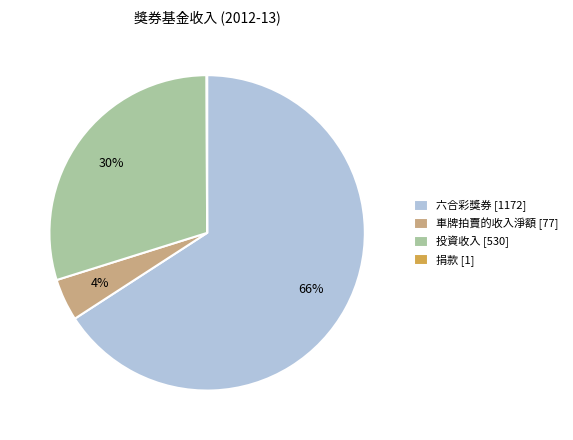

Which category accounts for the majority?

六合彩獎券 [1172]